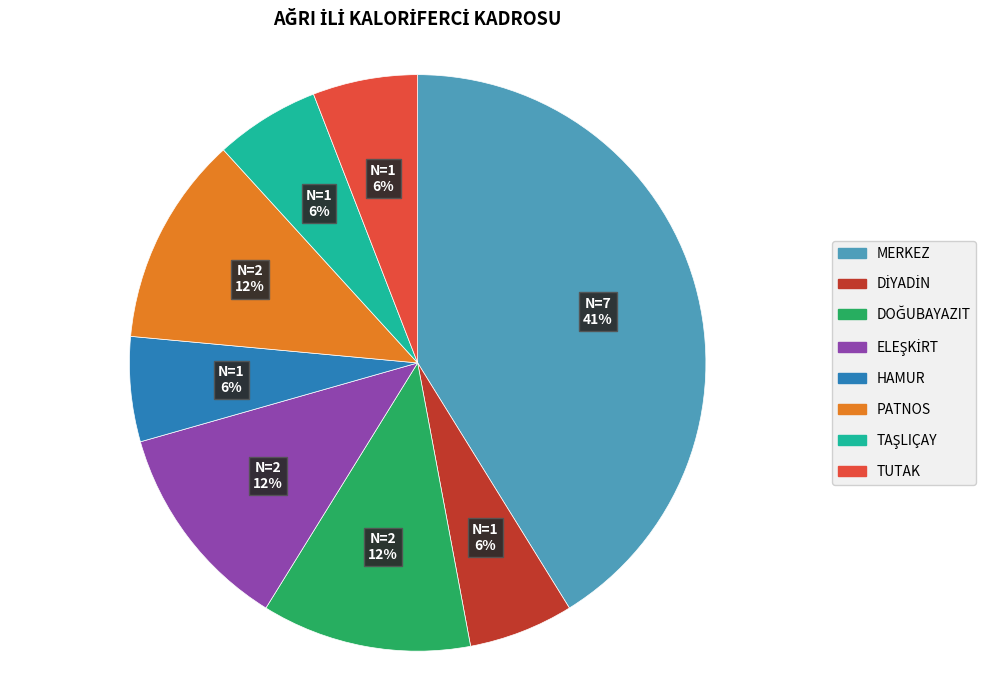

To the nearest percent, what is the average slice percentage?

12%